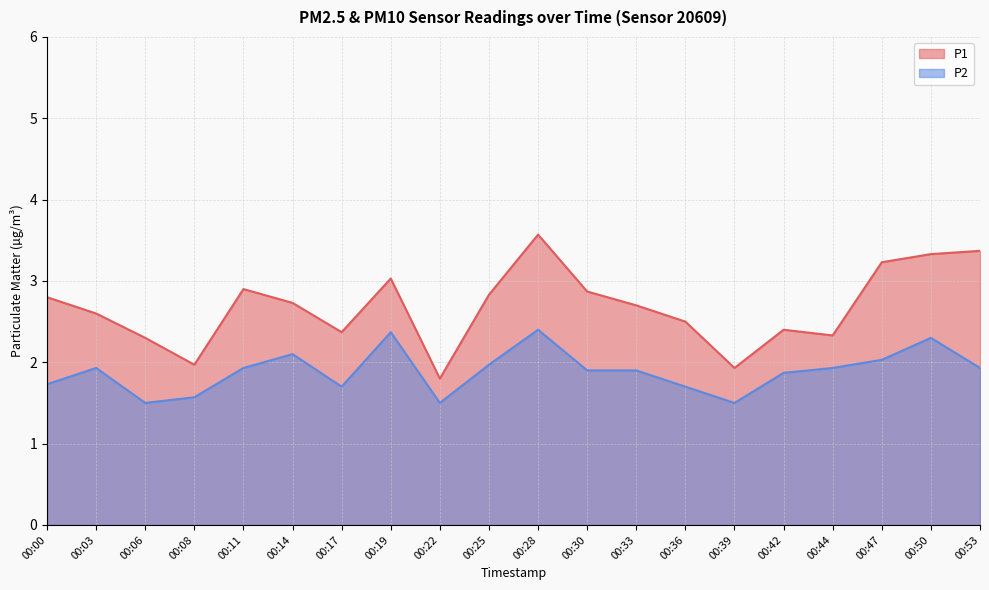

What is the value of the P1 point at the 18th from the left?

3.2